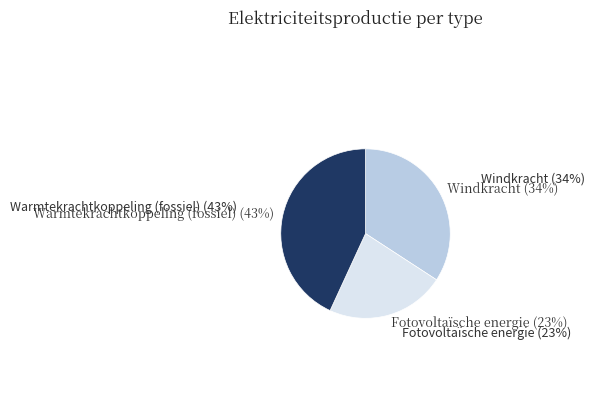

What is the majority slice?

Warmtekrachtkoppeling